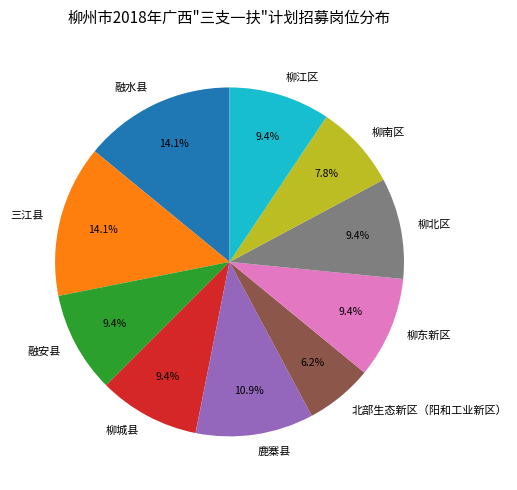

What percentage do 融安县 and 北部生态新区（阳和工业新区） together represent?

15.6%